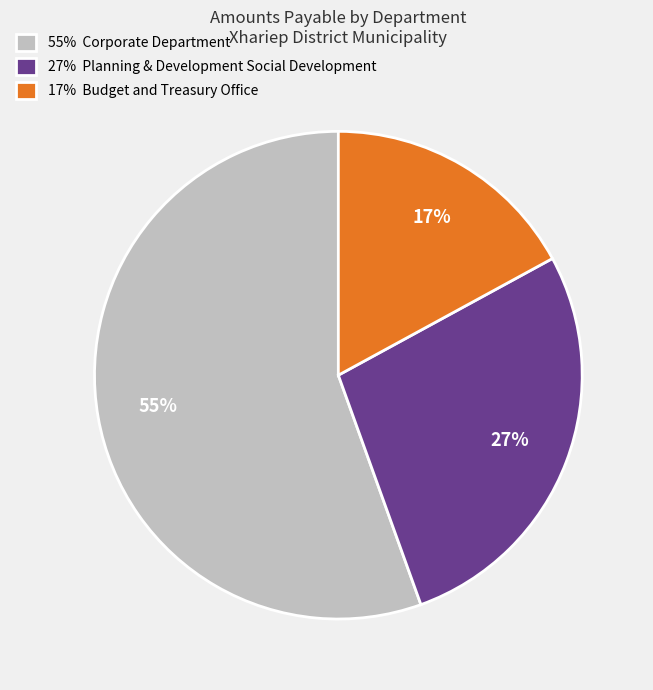

True or false: 55% Corporate Department accounts for 55% of the total.

True